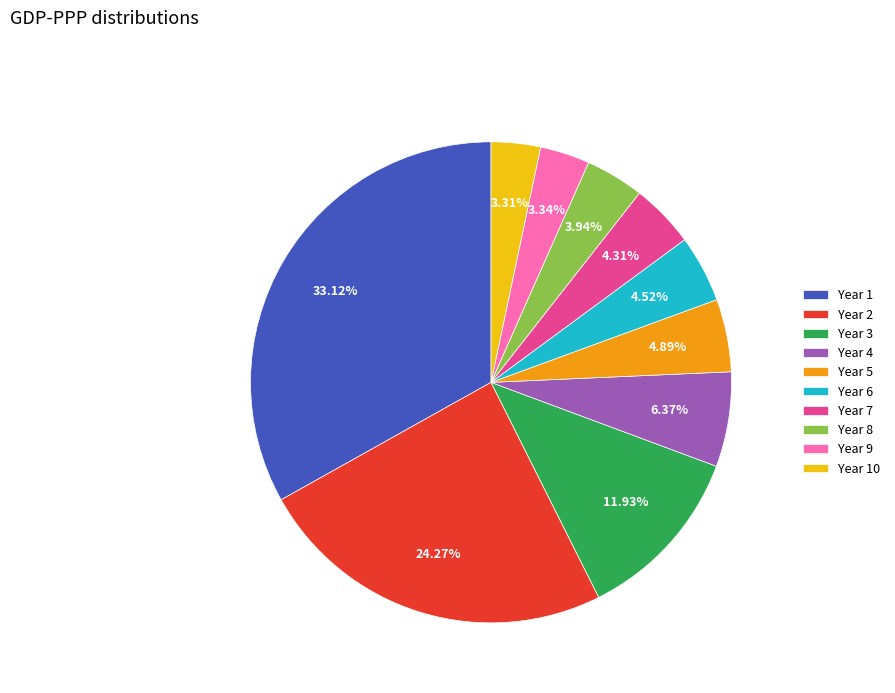

To the nearest percent, what is the average slice percentage?

10%